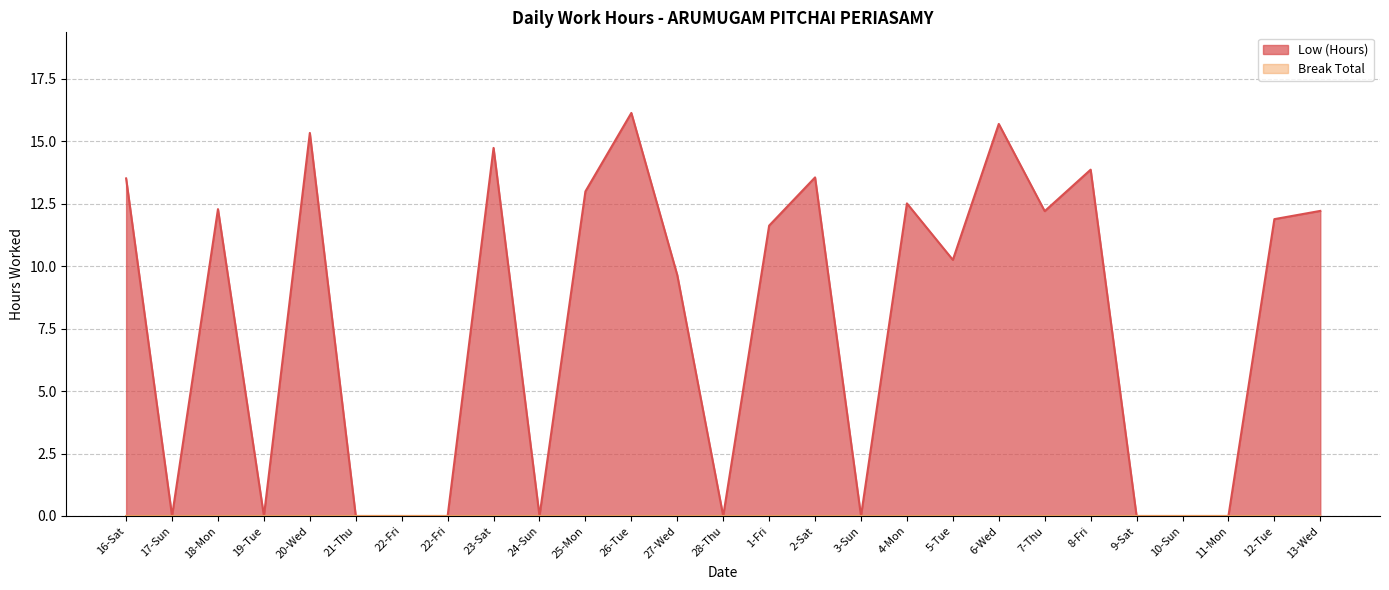

How many lines are shown in the chart?

2